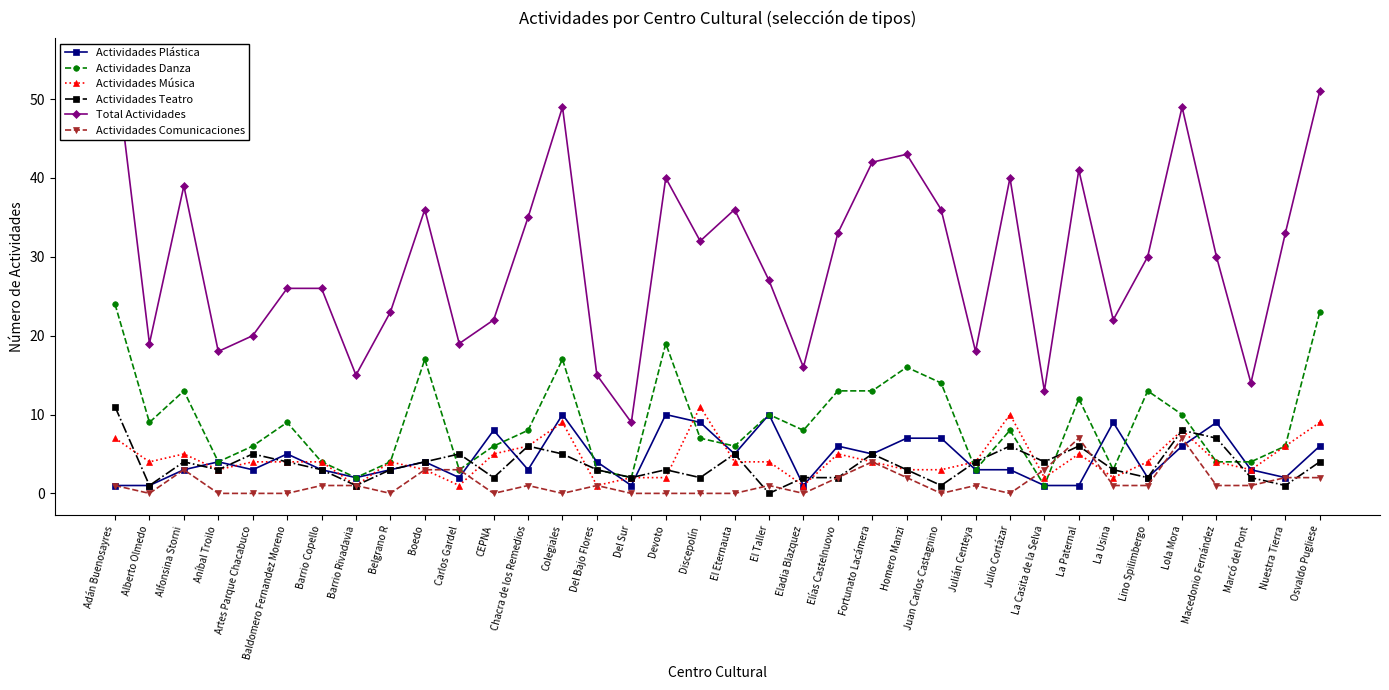

Is this an area chart (filled region under the line)?

No